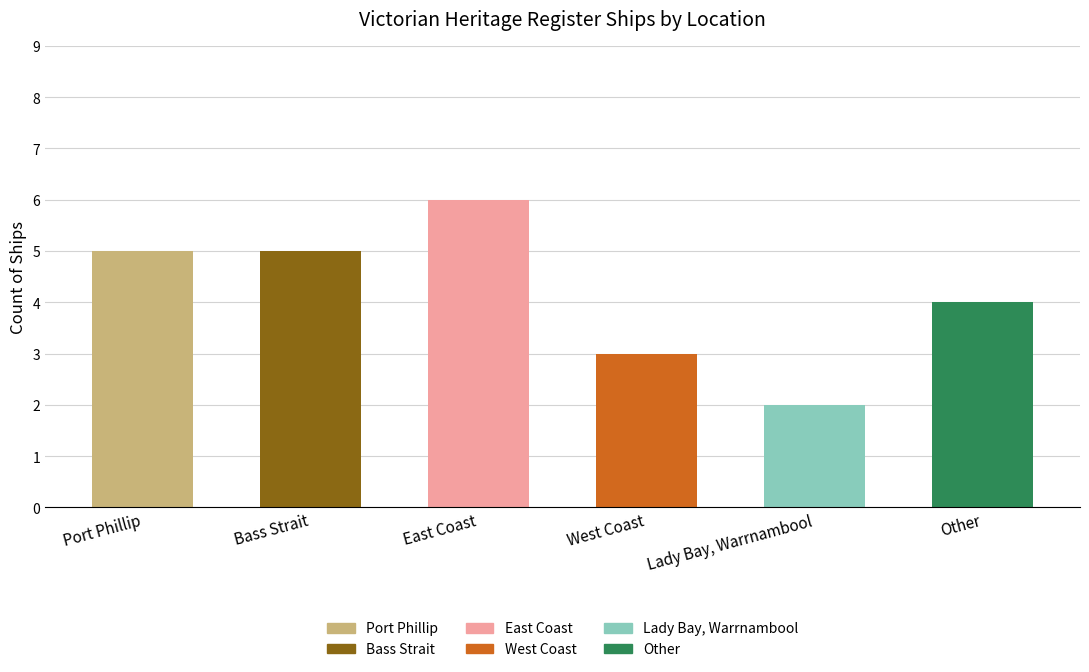

At which category does the chart reach its minimum across all series?

Lady Bay, Warrnambool